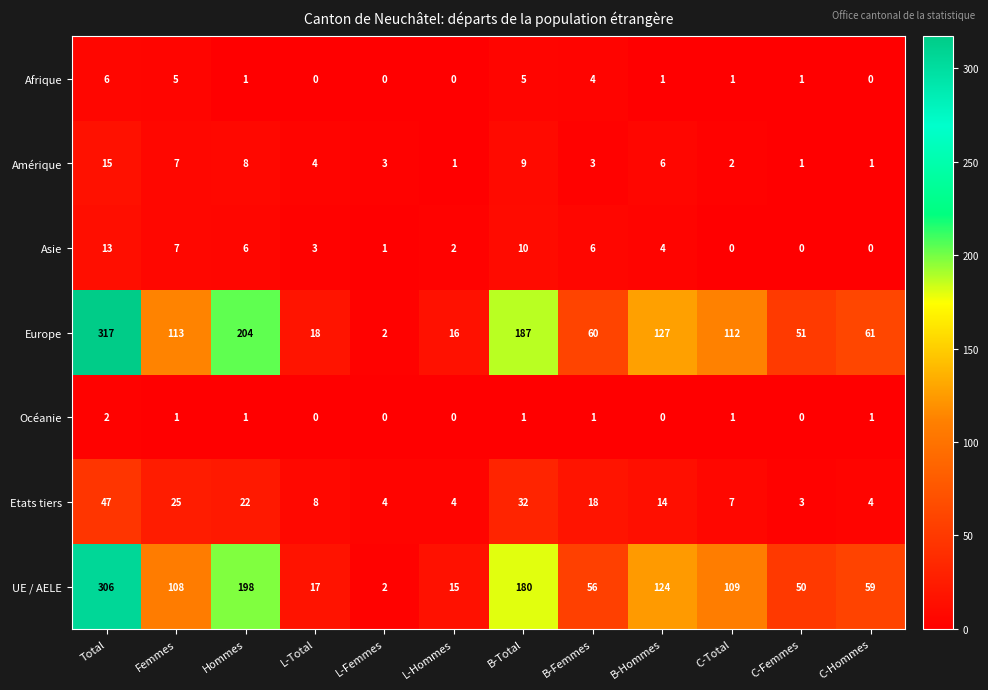

Is it true that UE / AELE equals 109 at C-Total?

True